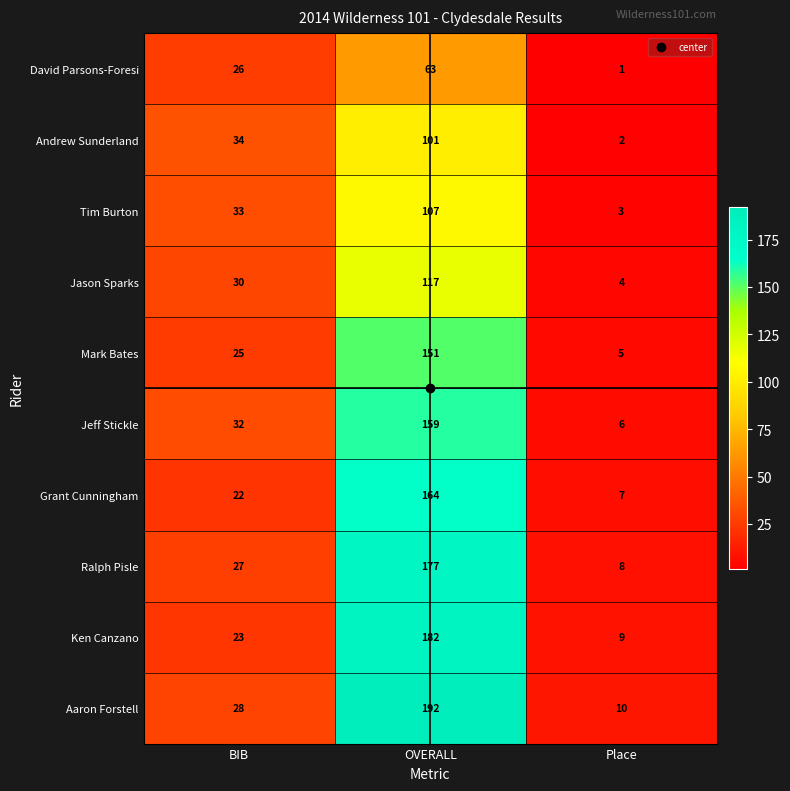

What is the difference between the maximum and minimum values in the Jeff Stickle series?

153